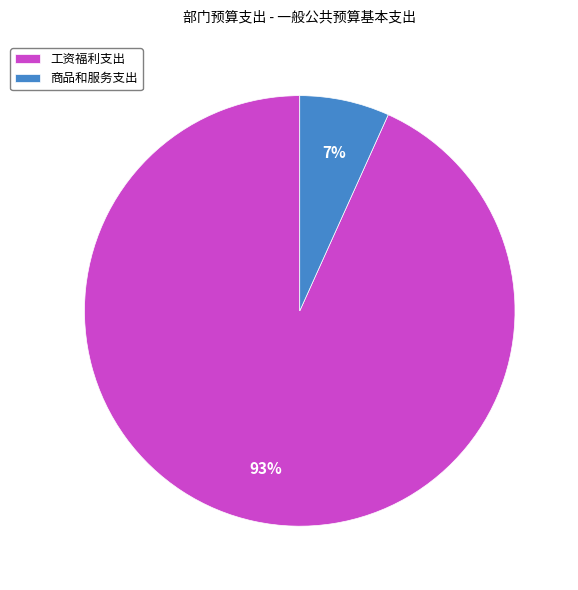

How many slices are in this pie chart?

2